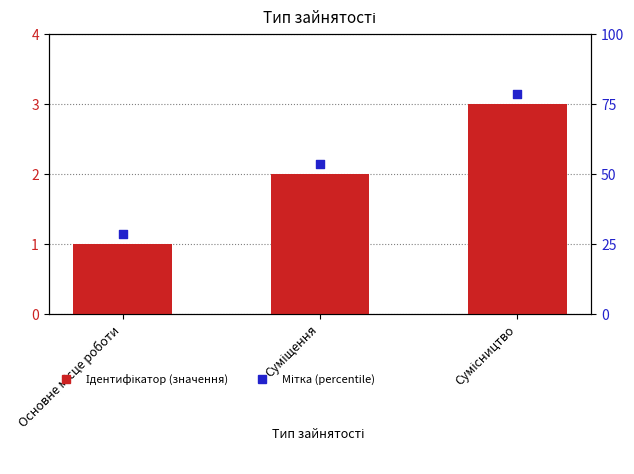

At which category is the sum across all series the highest?

Сумісництво